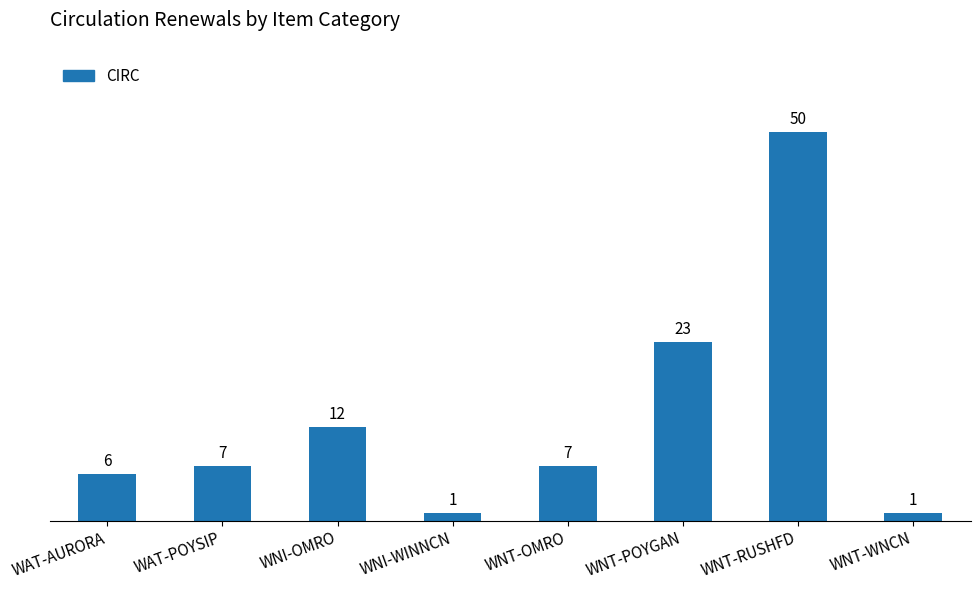

What is the smallest value displayed?

1